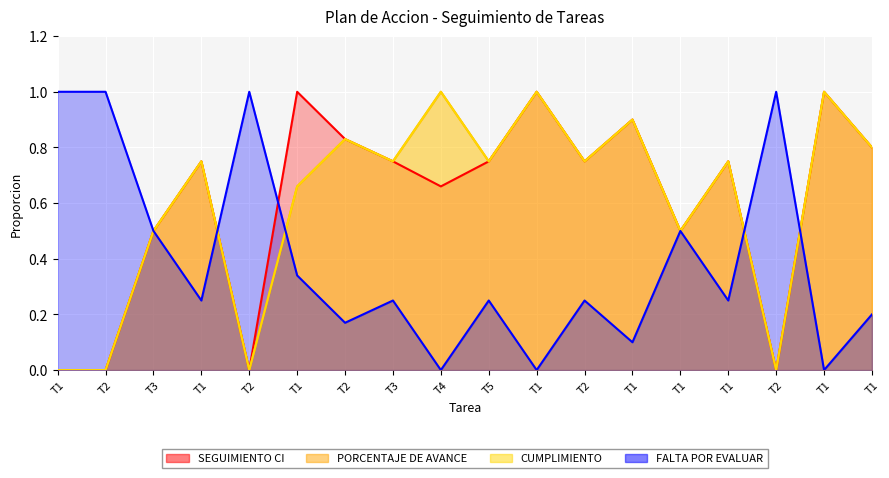

What is the sum of the PORCENTAJE DE AVANCE values at T1 and T2?

1.5